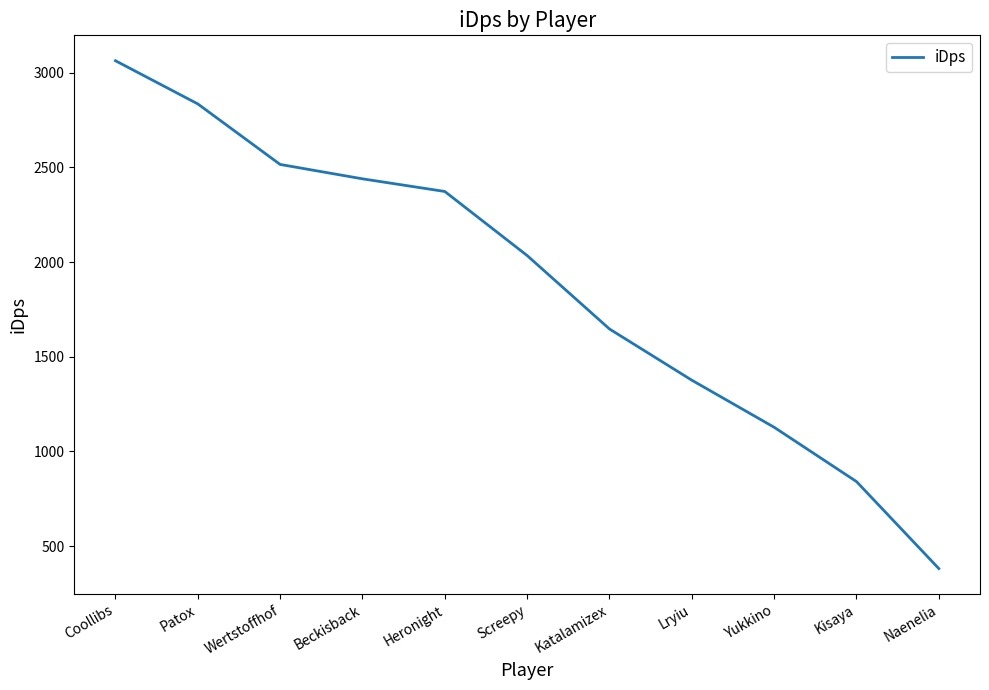

At which label does the data first exceed 2034?

Coollibs